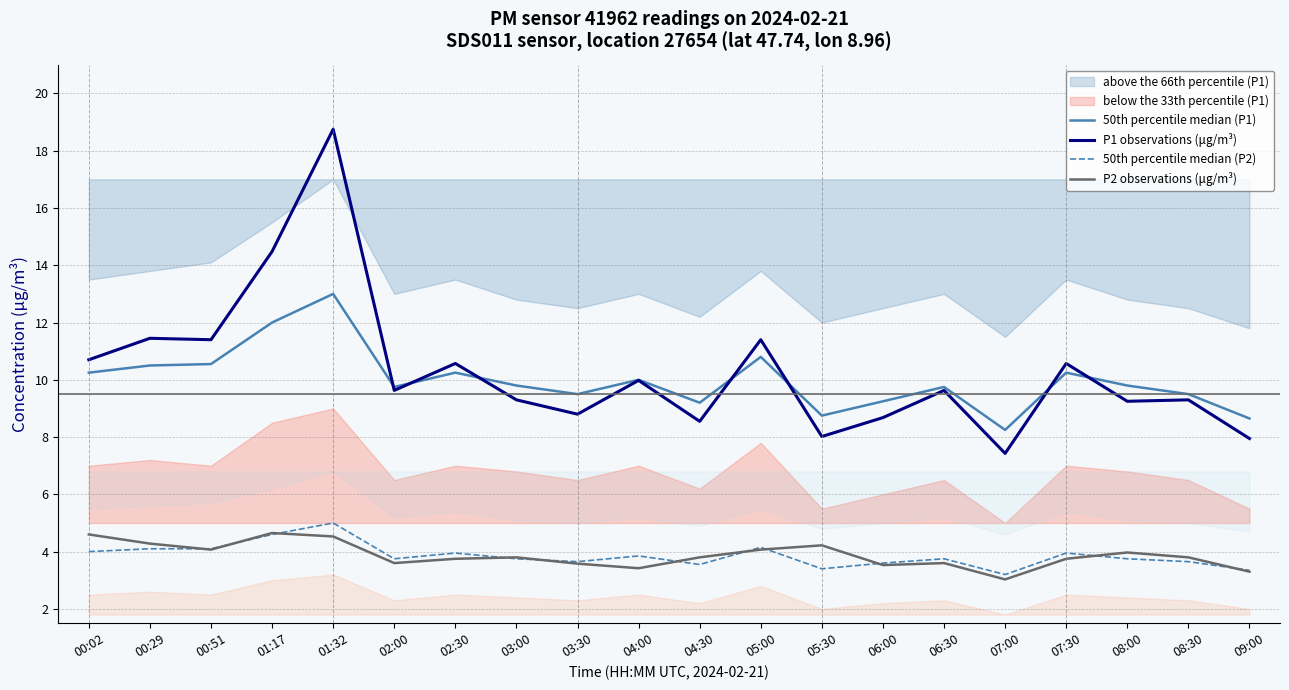

Which category has the highest value in the 50th percentile median (P2) series?

01:32